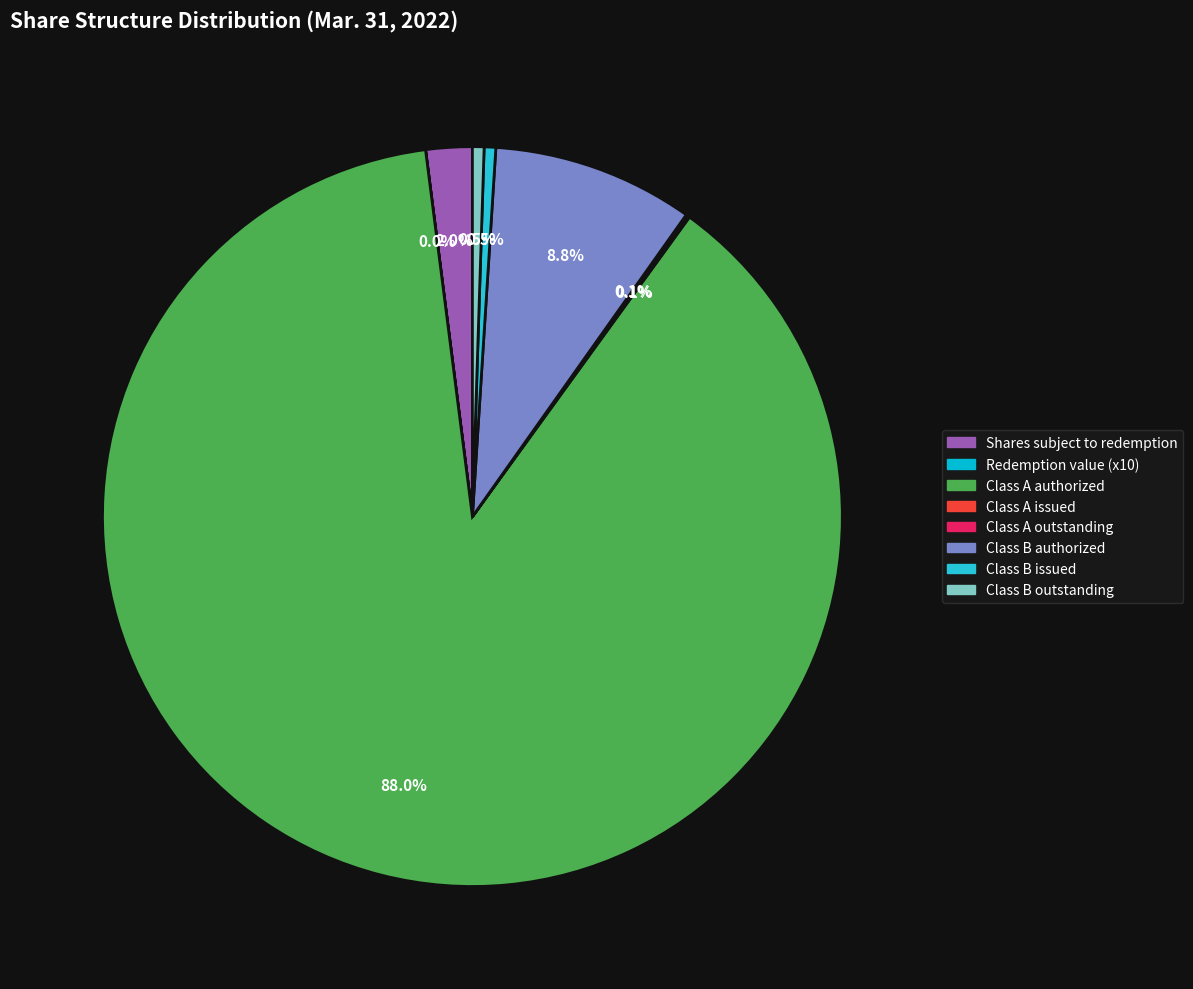

What portion of the pie excludes Class A Ordinary Shares authorized?

12.0%